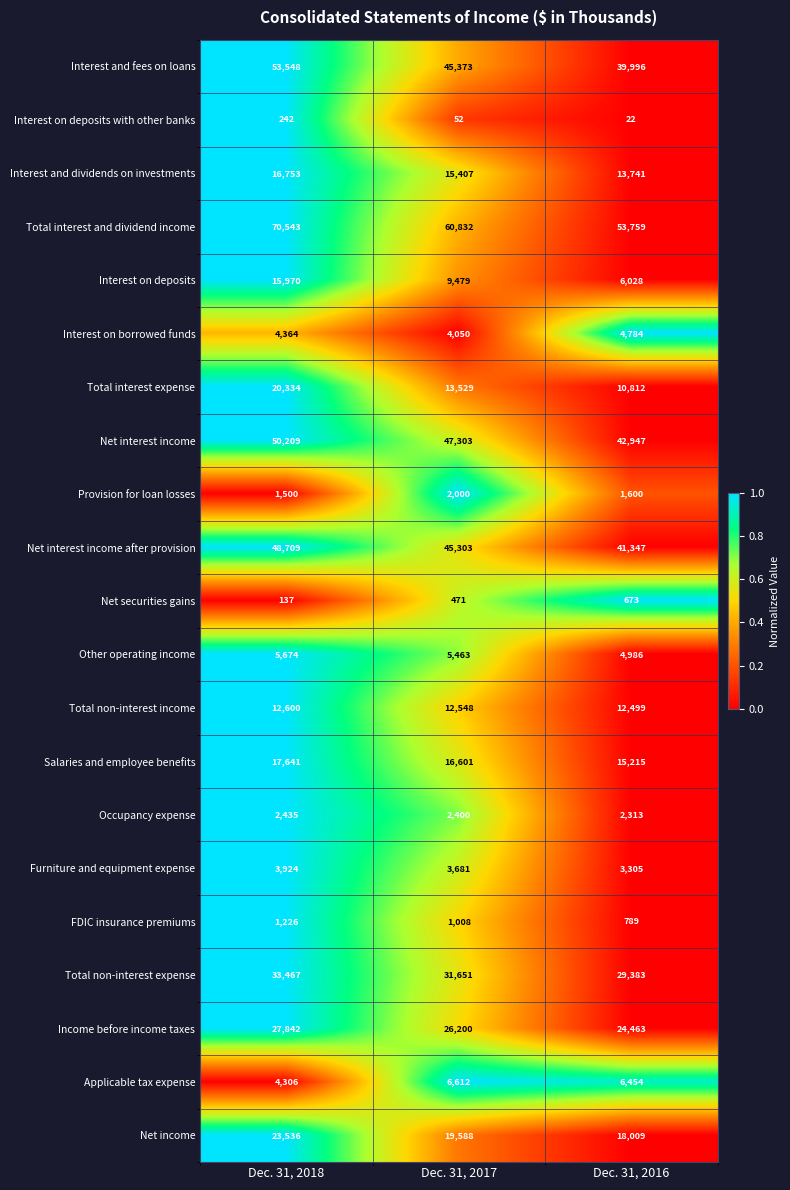

Which series has the largest total across all categories?

Total interest and dividend income